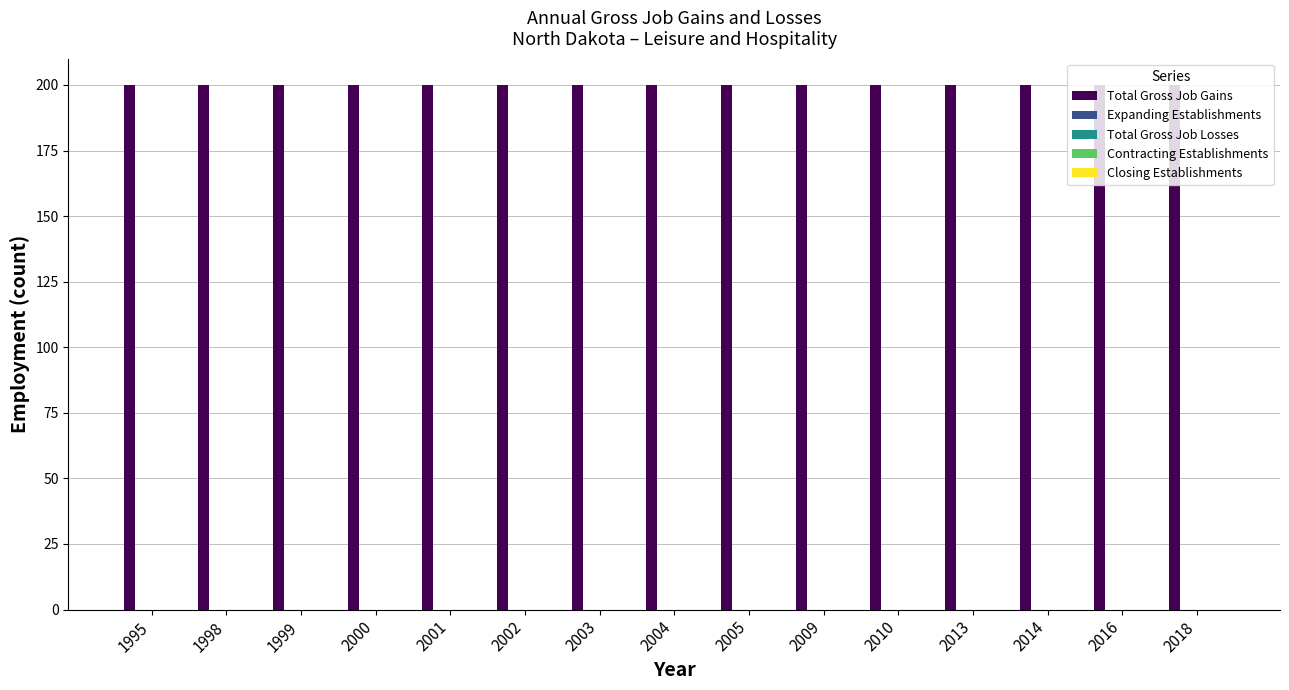

How many bars are there in total?

75